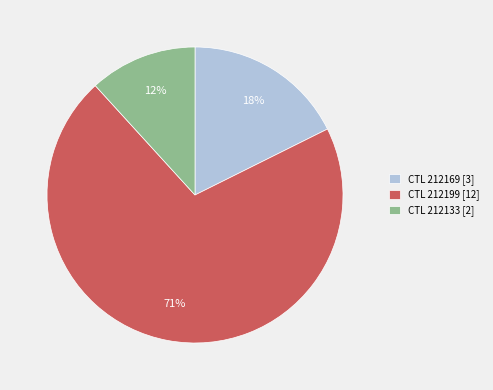

True or false: CTL 212199 [12] accounts for 71% of the total.

True